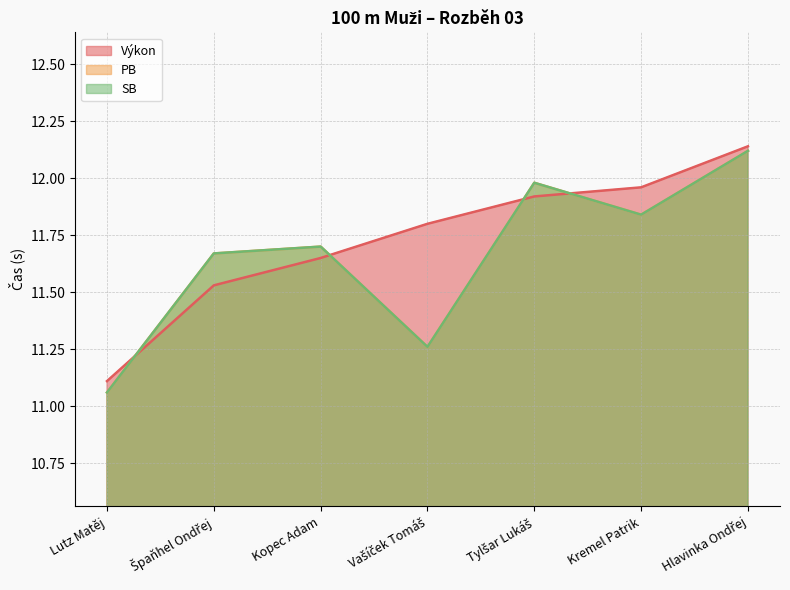

List the series in order of their peak value, lowest first.

PB, SB, Výkon